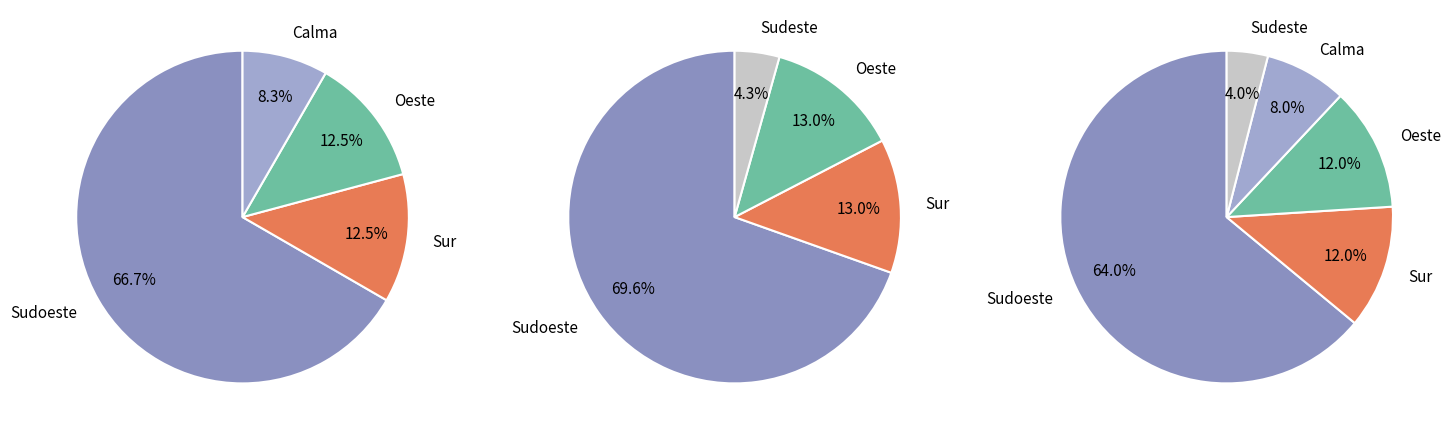

Does Sur account for over 50% of the chart?

No